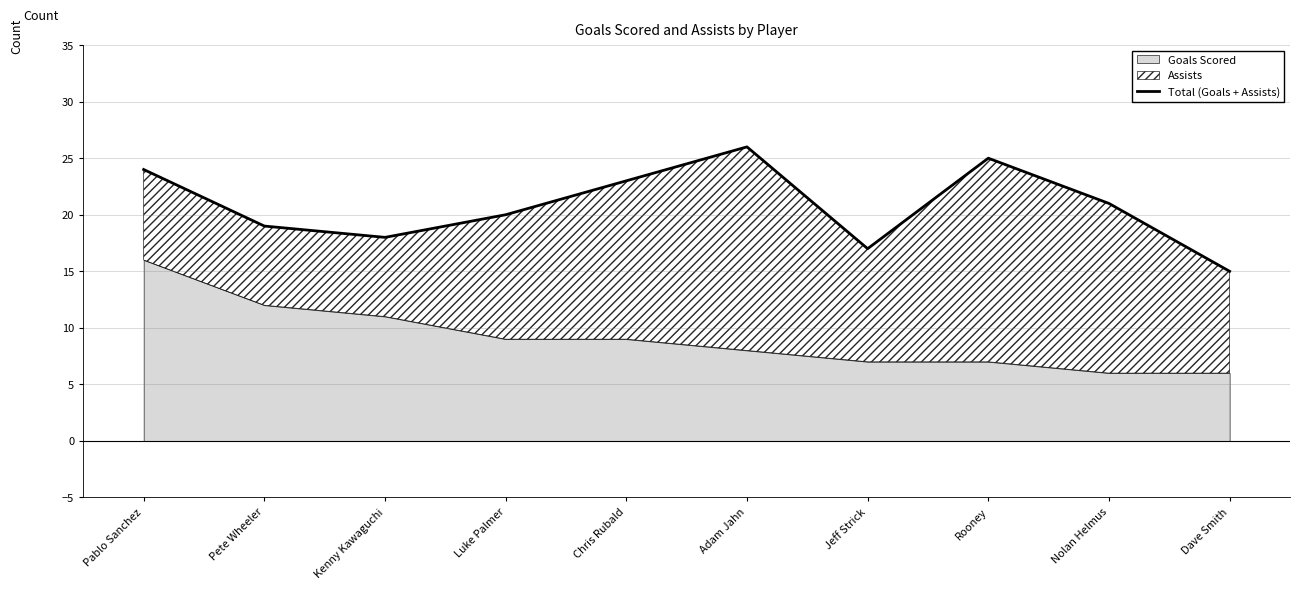

What is the value of the 7th point from the left?

17